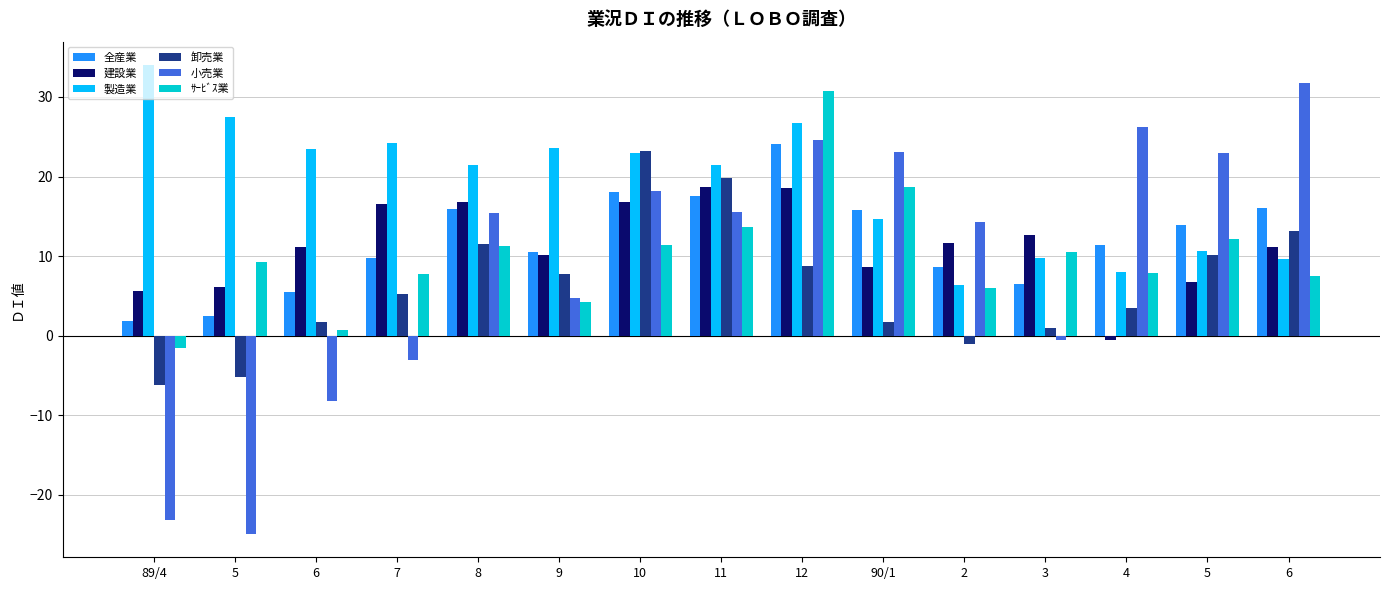

What is the total value across all series at 6?

34.3